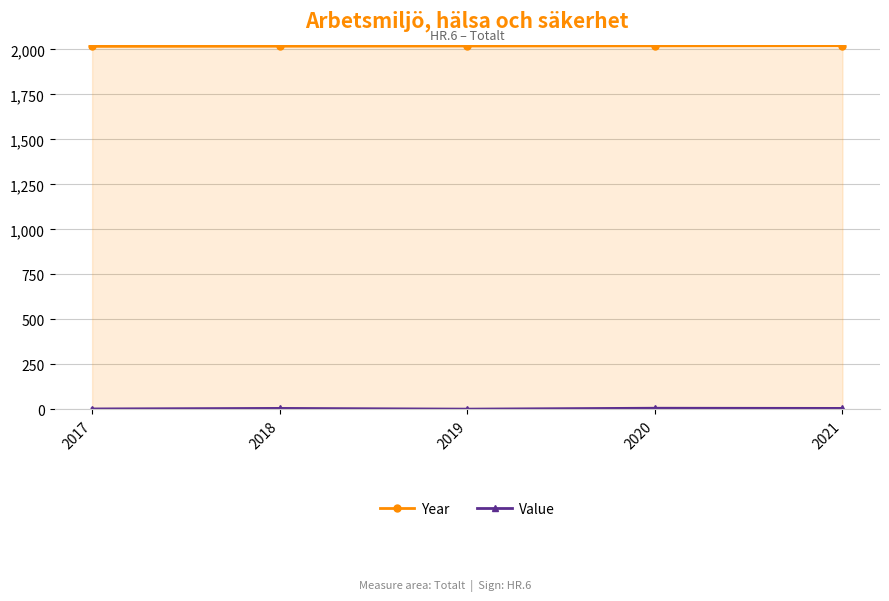

How many series are shown in this chart?

2